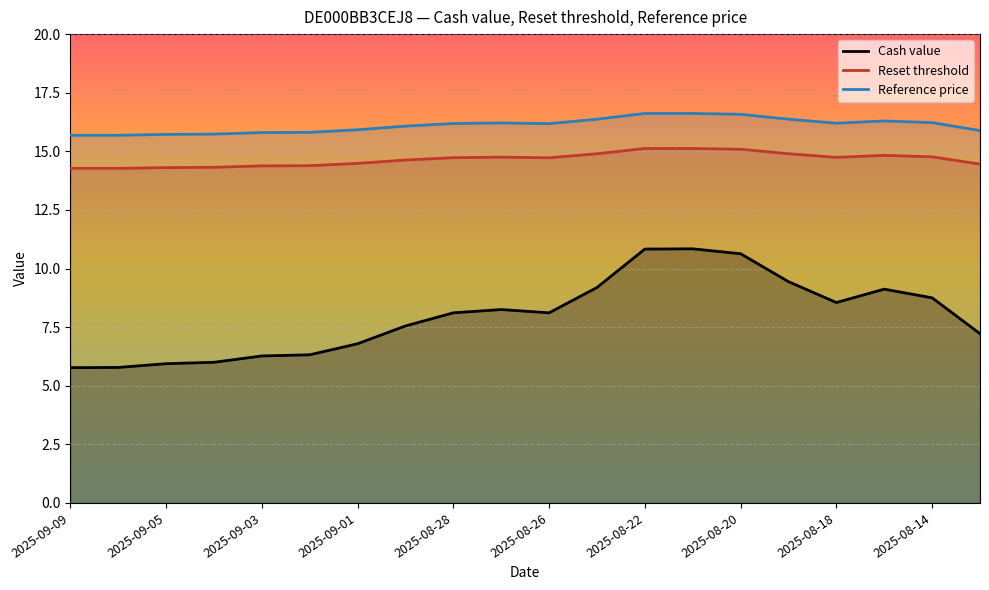

In Cash value, how many points are lower than both neighbors (excluding endpoints)?

2